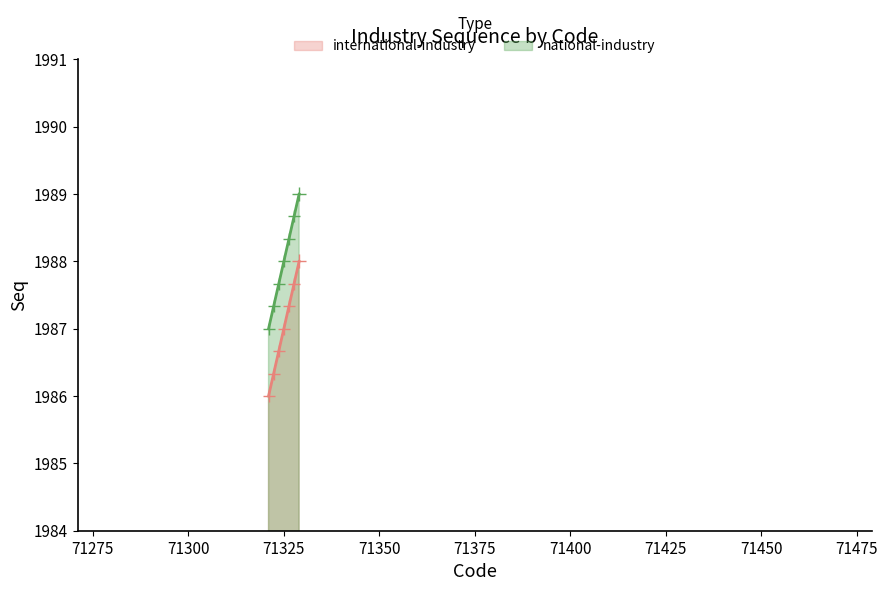

What is the sum of all national-industry values?

596400.0